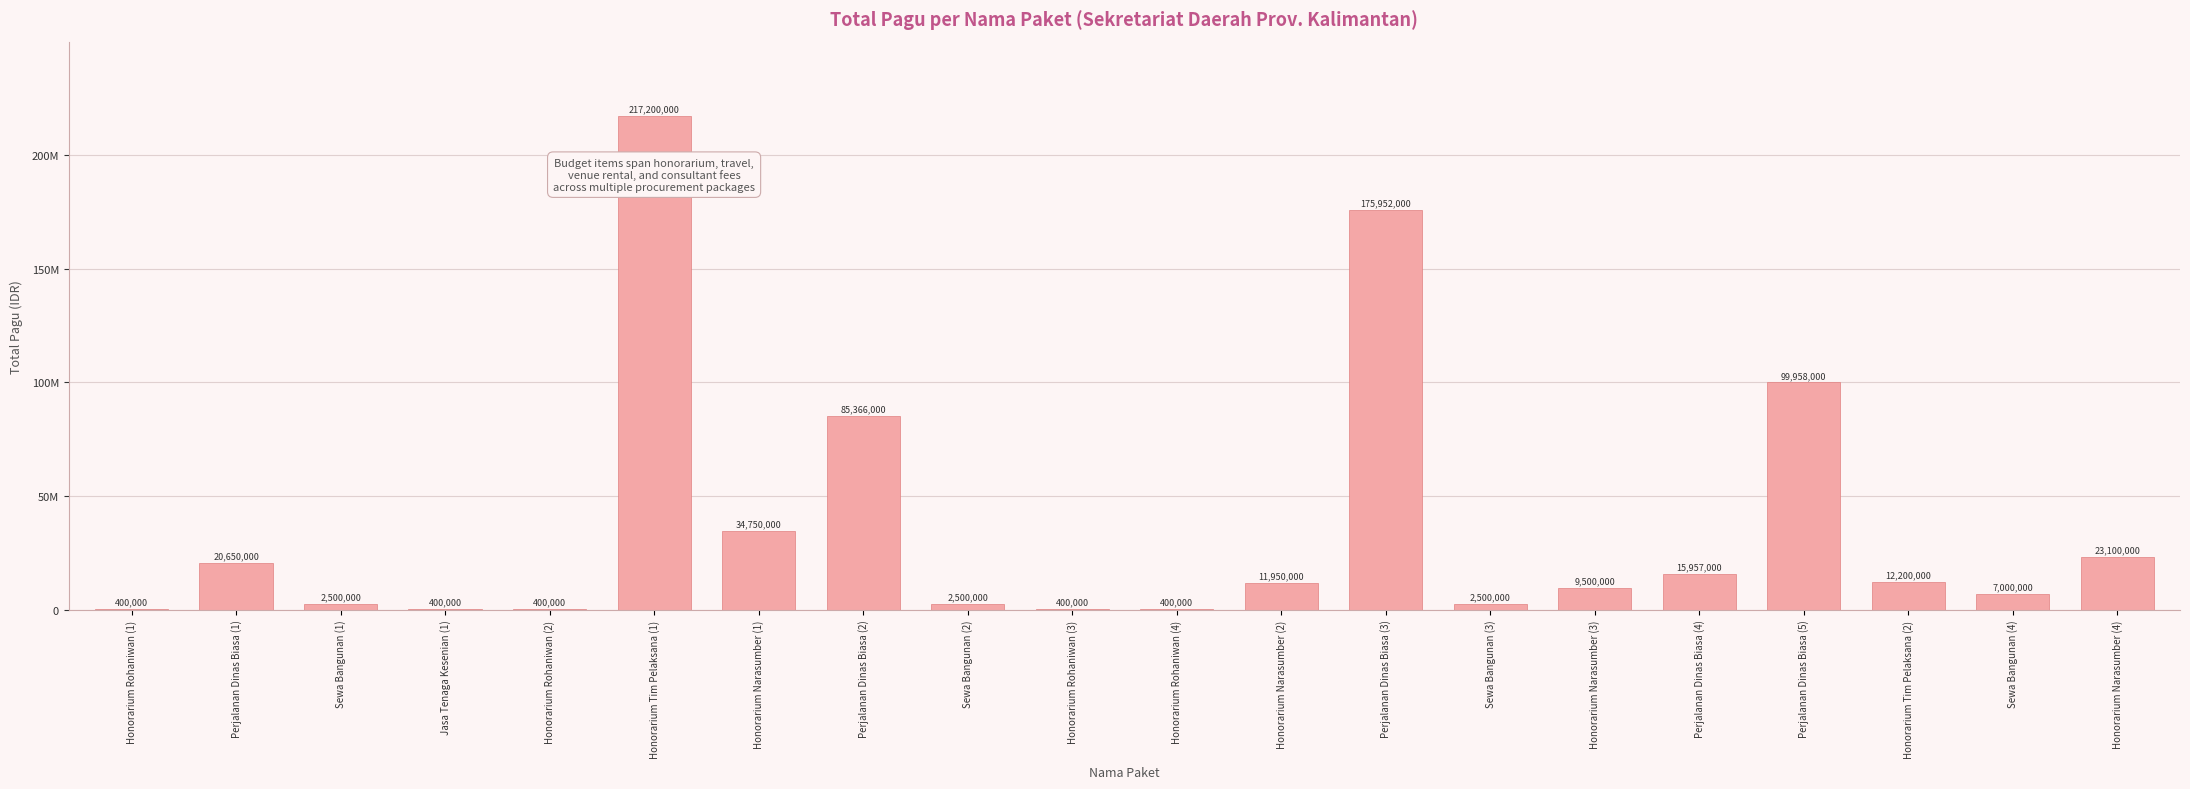

Are the bars horizontal?

No